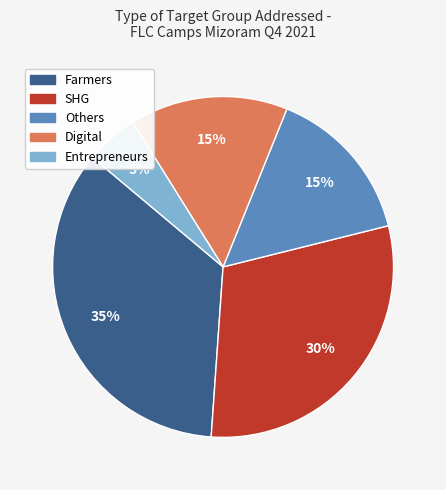

To the nearest percent, what is the difference between the largest and smallest slice percentages?

30%